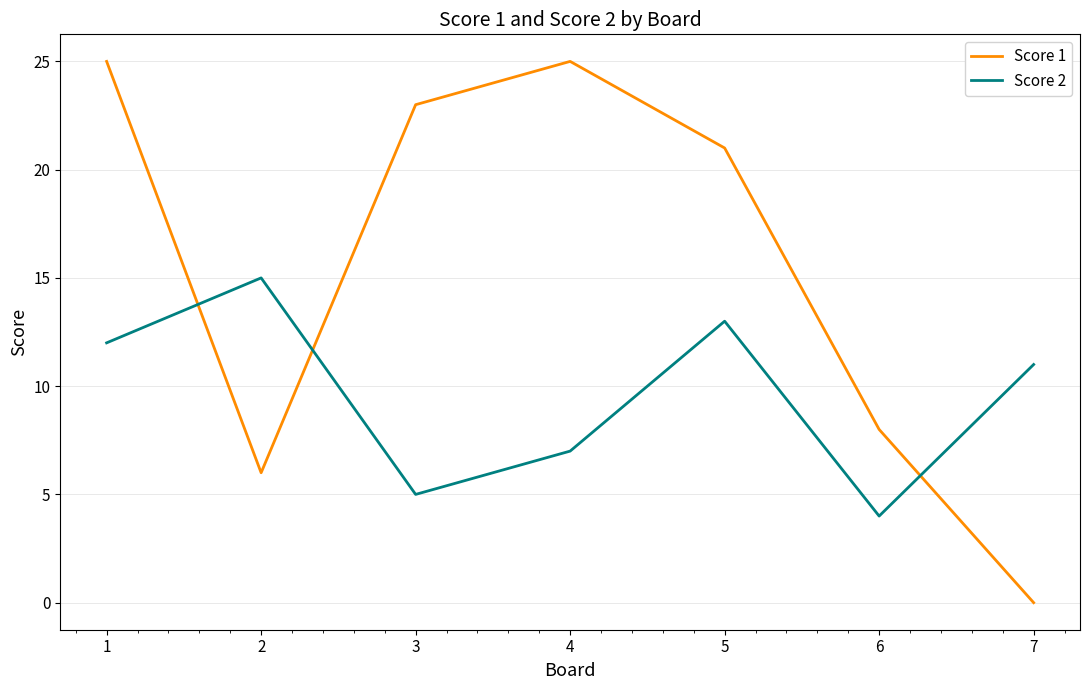

Read the Score 1 value at 5.

21